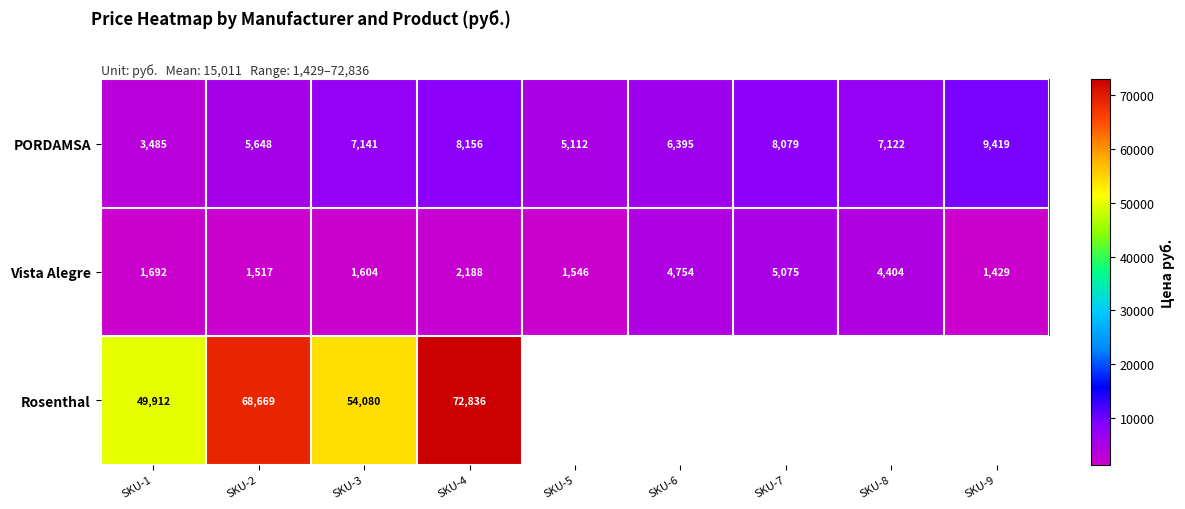

What is the sum of the Vista Alegre values at SKU-5 and SKU-2?

3063